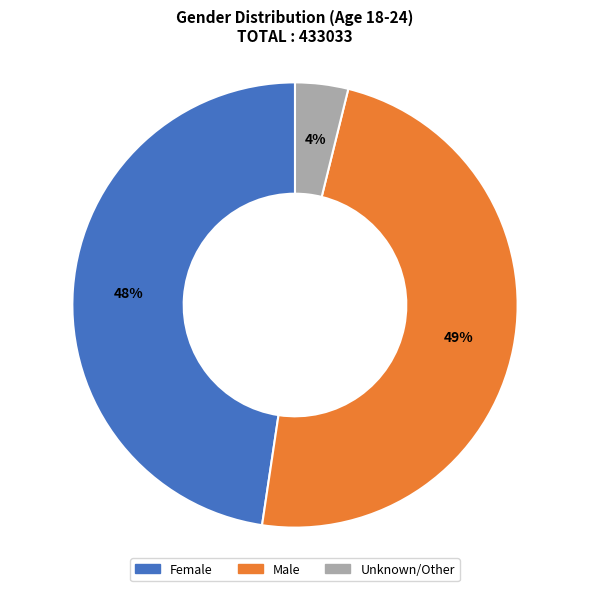

Which has a higher value, Male or Female?

Male